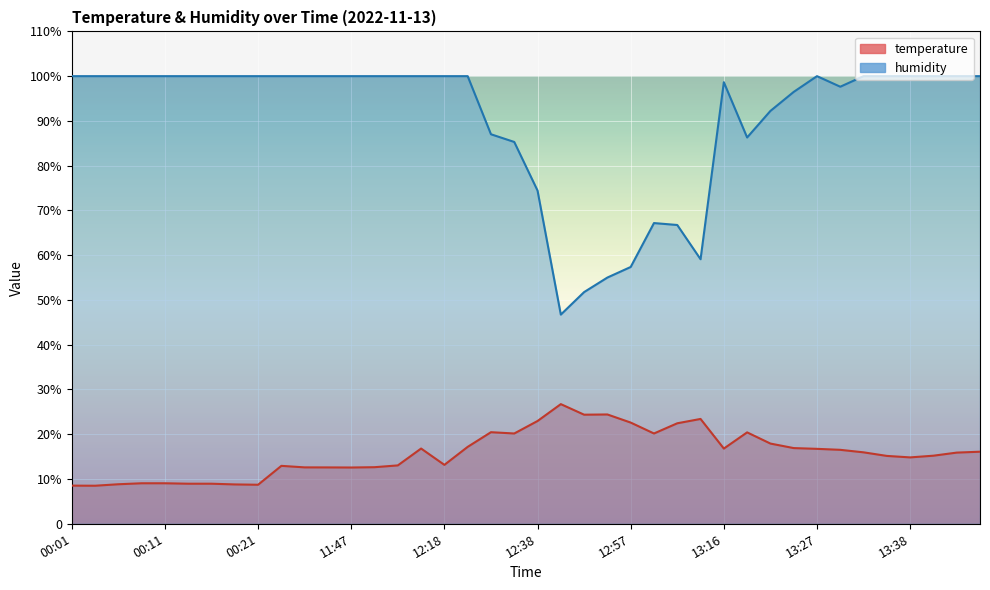

Between 11:47 and 13:38, which series saw the biggest shift?

temperature